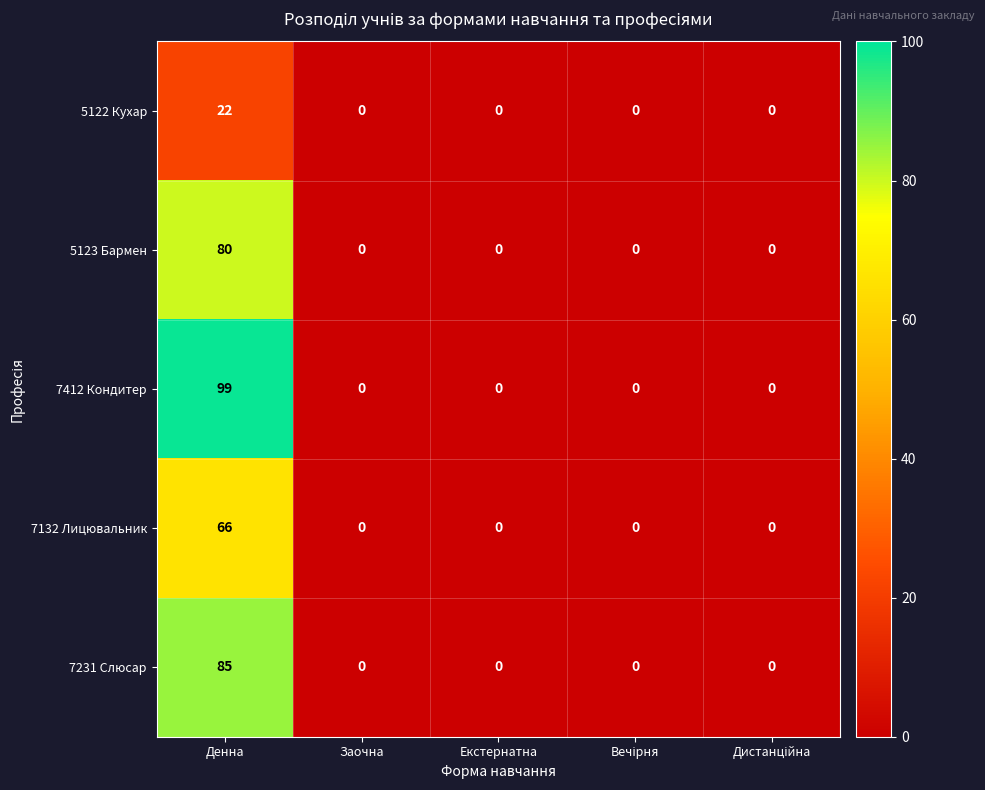

Reading left to right, extract all data points from this chart.

5122 Кухар: 22	0	0	0	0
5123 Бармен: 80	0	0	0	0
7412 Кондитер: 99	0	0	0	0
7132 Лицювальник: 66	0	0	0	0
7231 Слюсар: 85	0	0	0	0